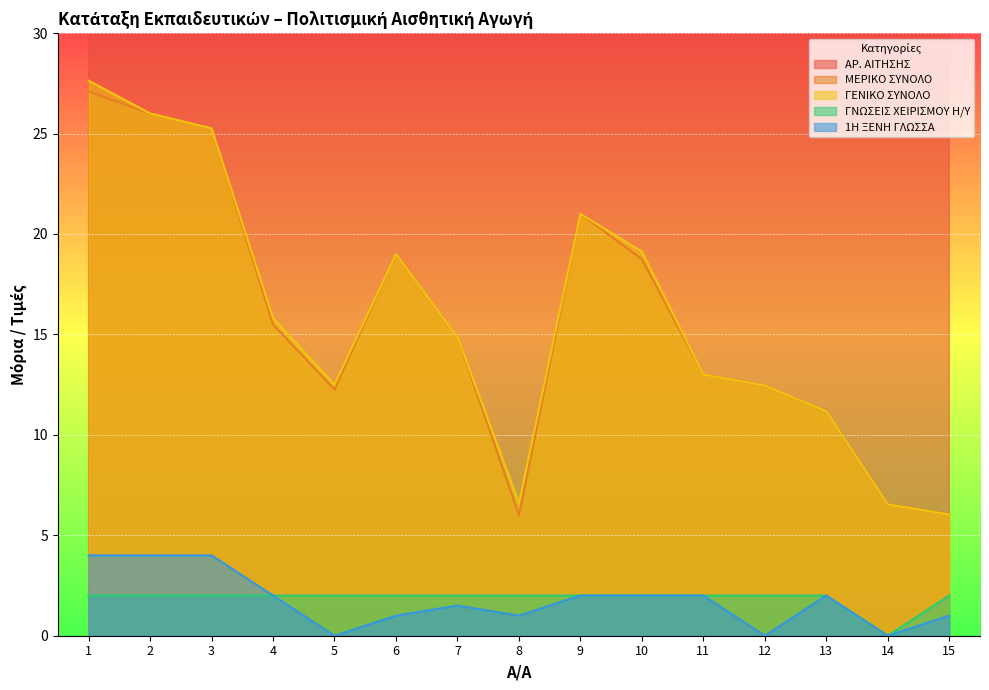

Is it true that ΓΕΝΙΚΟ ΣΥΝΟΛΟ equals 19.1 at 10?

True